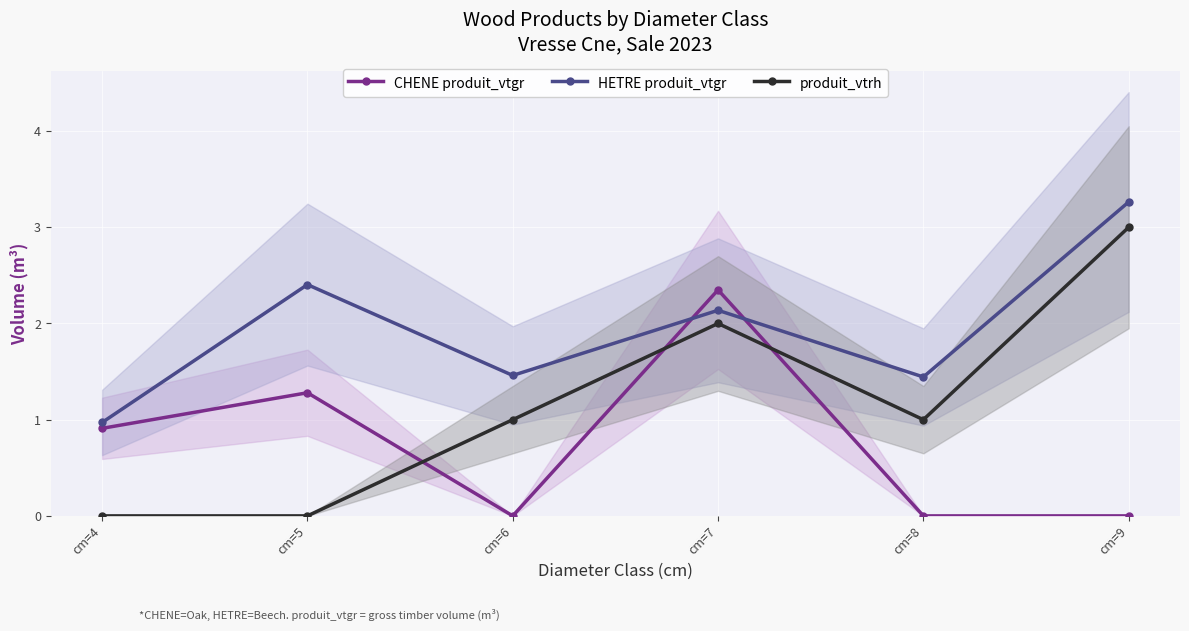

Which has a higher value, cm=5 or cm=4?

cm=5